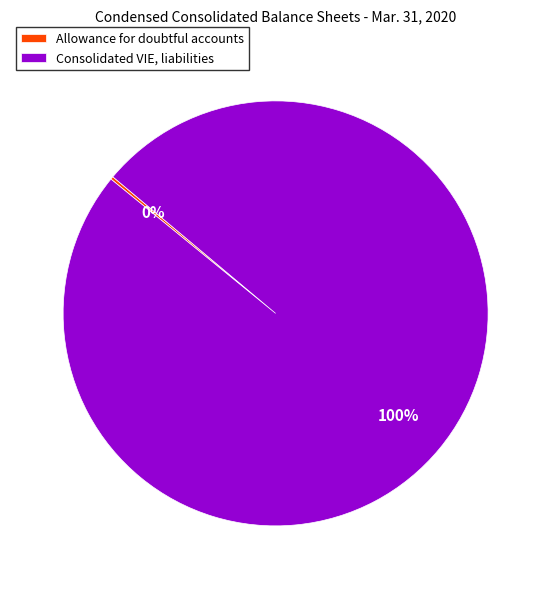

Does Consolidated VIE, liabilities account for over 50% of the chart?

Yes